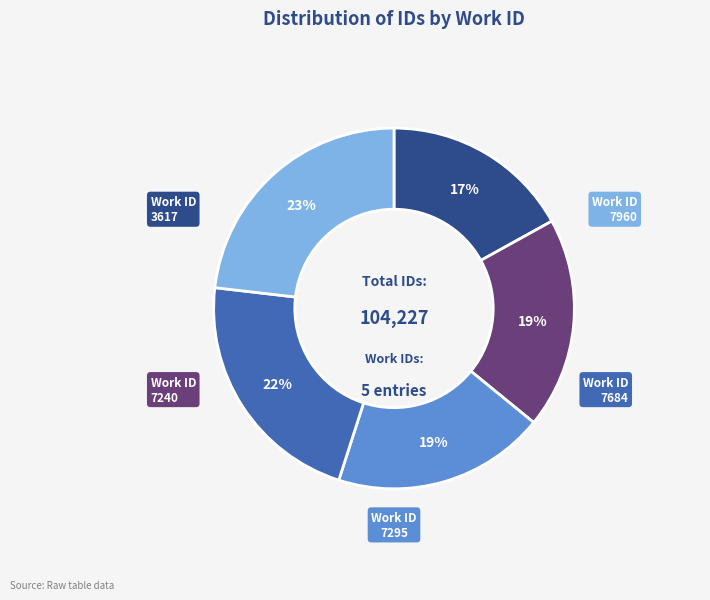

To the nearest percent, what is the average slice percentage?

20%